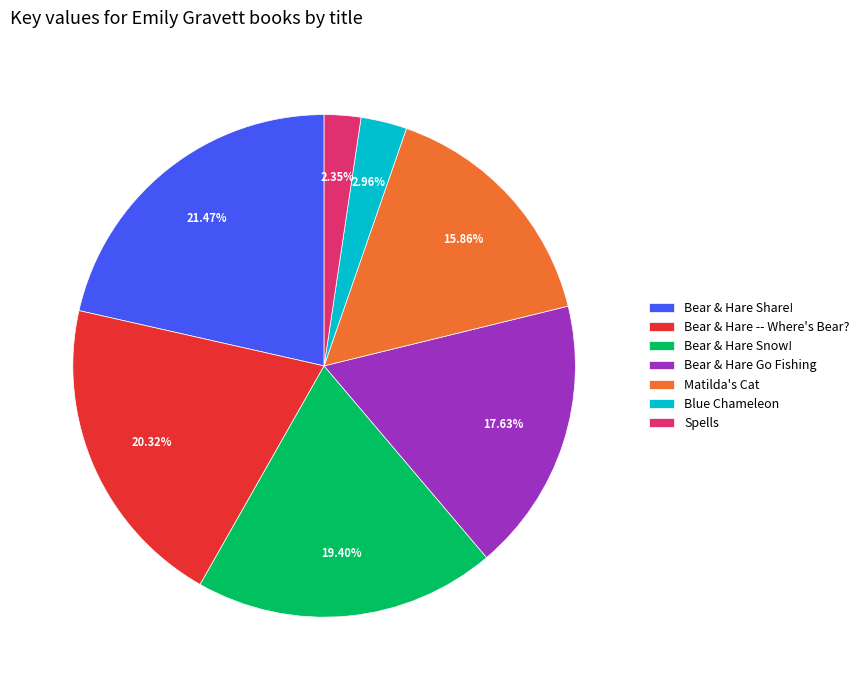

What is the largest slice in the pie chart?

Bear & Hare Share!